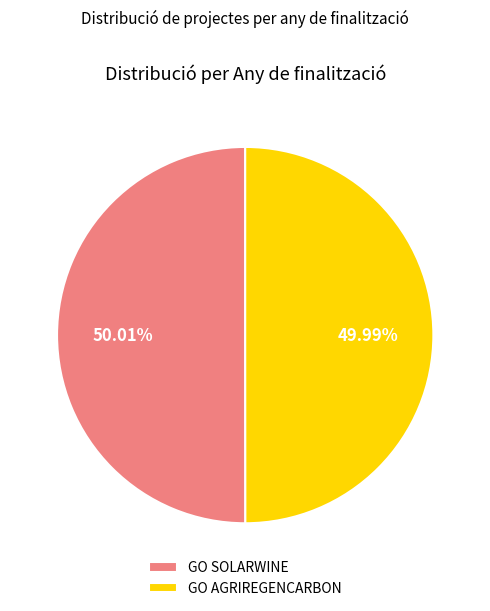

Is the sum of GO AGRIREGENCARBON and GO SOLARWINE greater than half?

Yes